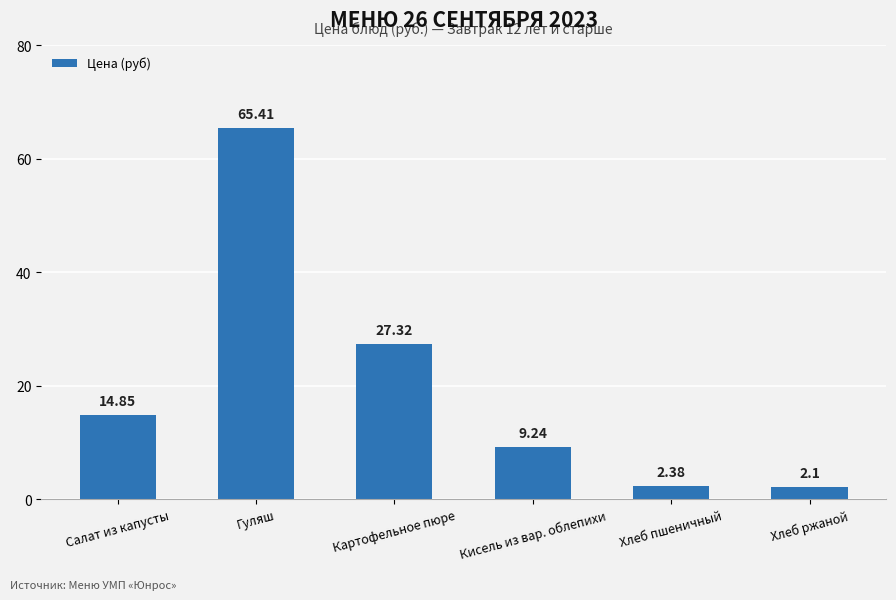

Rank the categories by value from lowest to highest.

Хлеб ржаной, Хлеб пшеничный, Кисель из вар. облепихи, Салат из капусты, Картофельное пюре, Гуляш